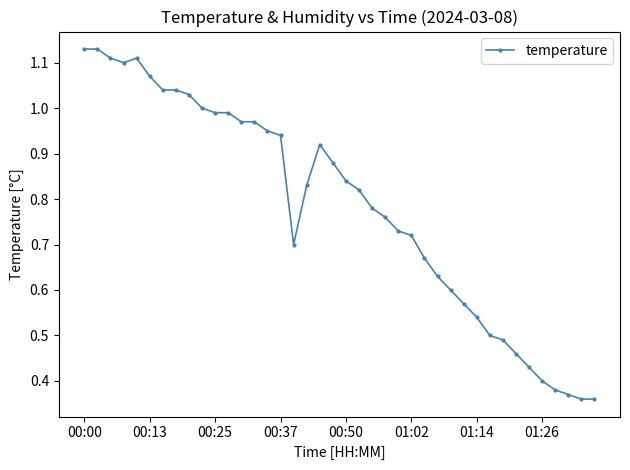

True or false: the data has more than 0 interior local peaks.

True